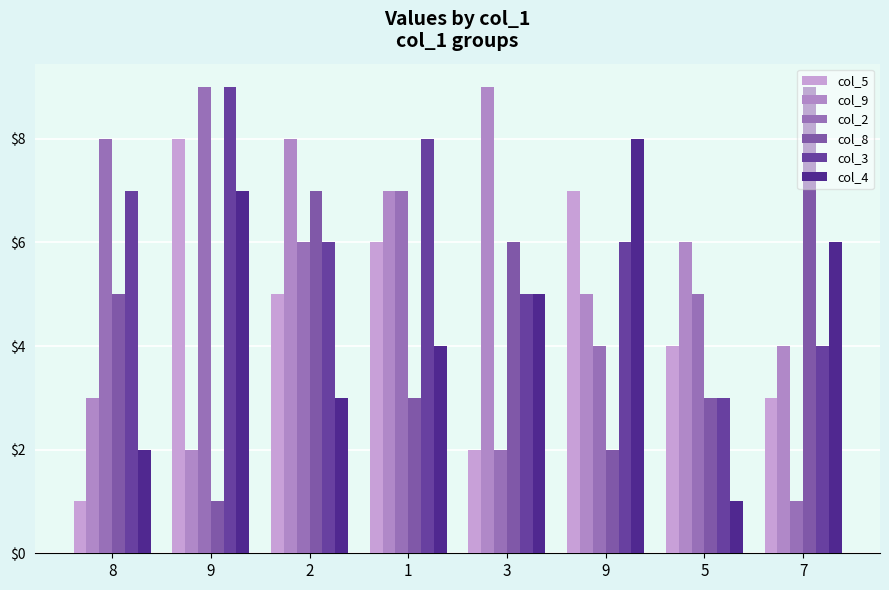

Is it true that col_4 equals 1 at 7?

False